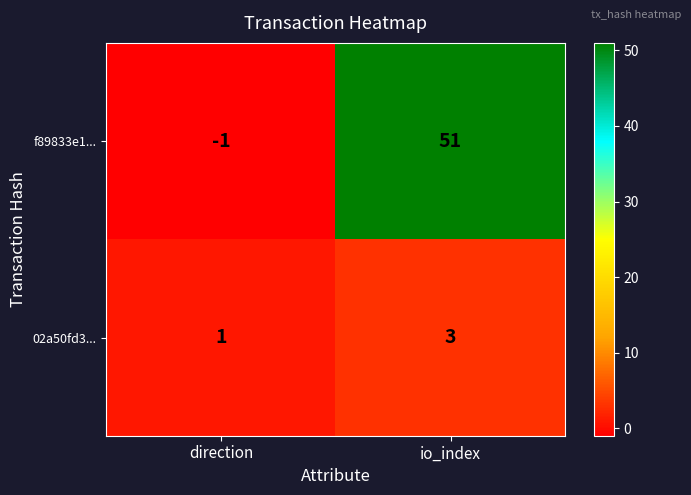

At which label is 02a50fd3... closest to 2?

direction